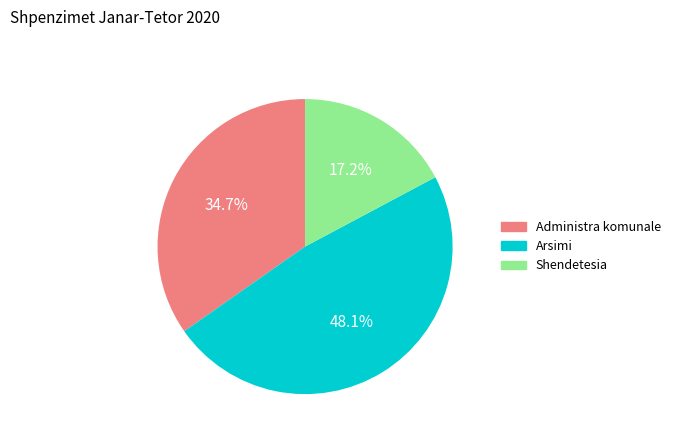

Between Administra komunale and Arsimi, which is larger?

Arsimi